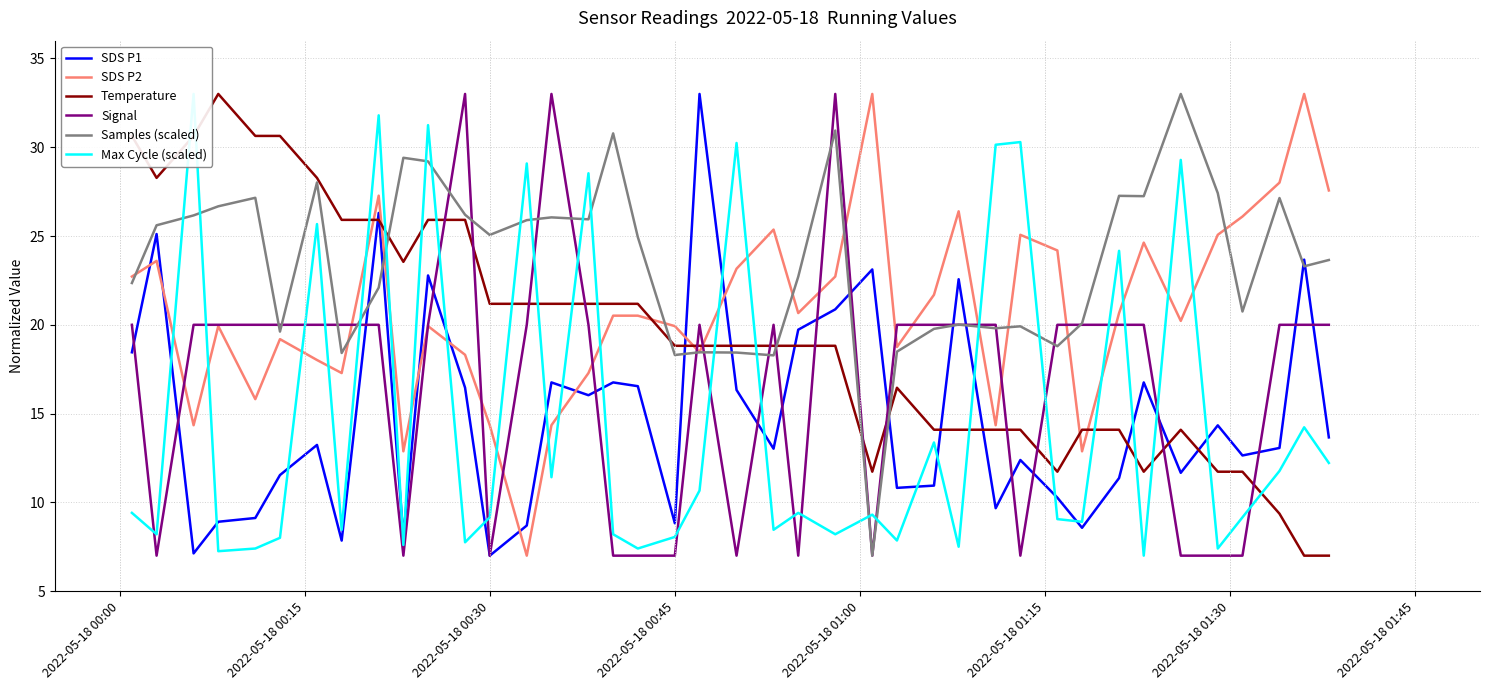

After their last crossing, which series has the higher values: Signal or Temperature?

Signal